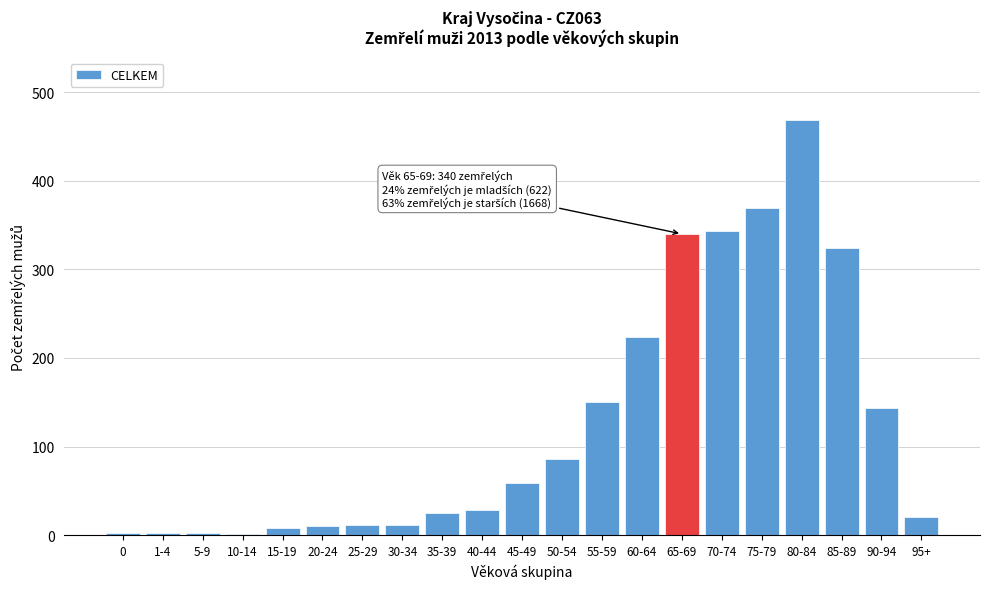

Is it true that the value at 75-79 is 215?

False